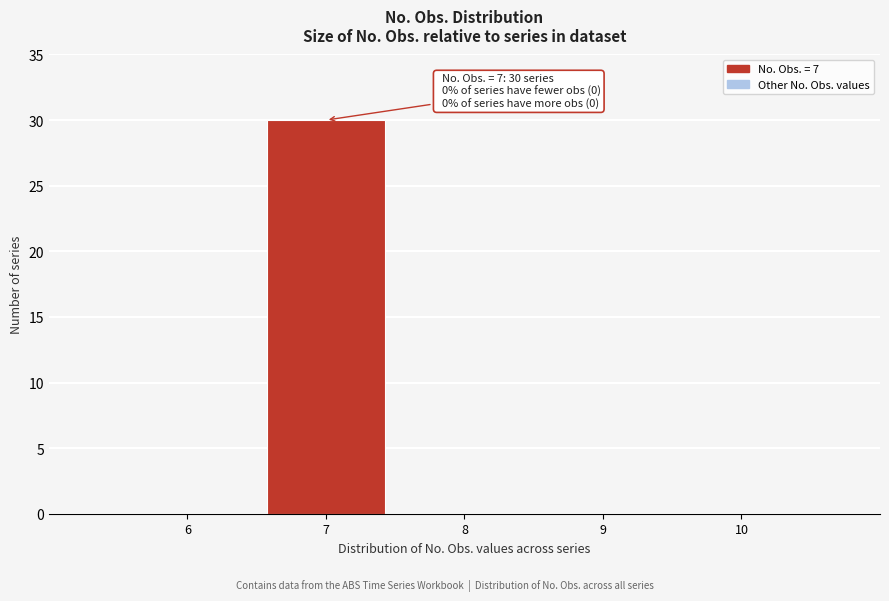

Over which range of the x-axis is the bar tallest?

6.5 to 7.5